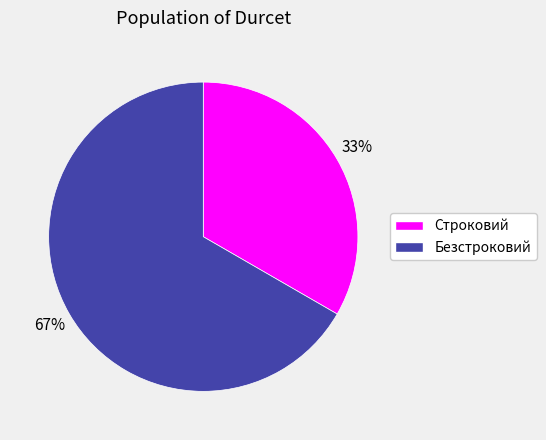

Between Строковий and Безстроковий, which is larger?

Безстроковий